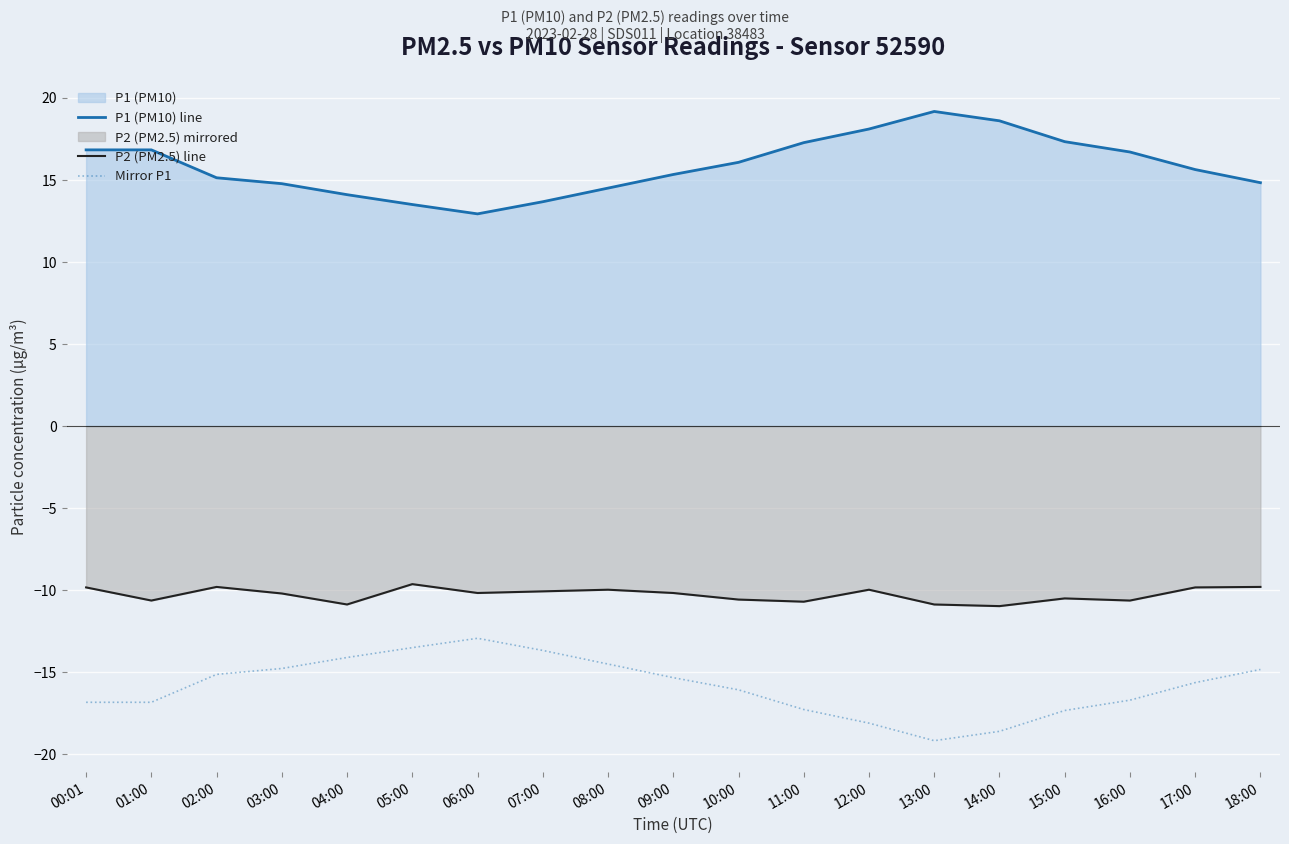

True or false: Mirror P1 and P1 (PM10) line intersect in this chart.

False